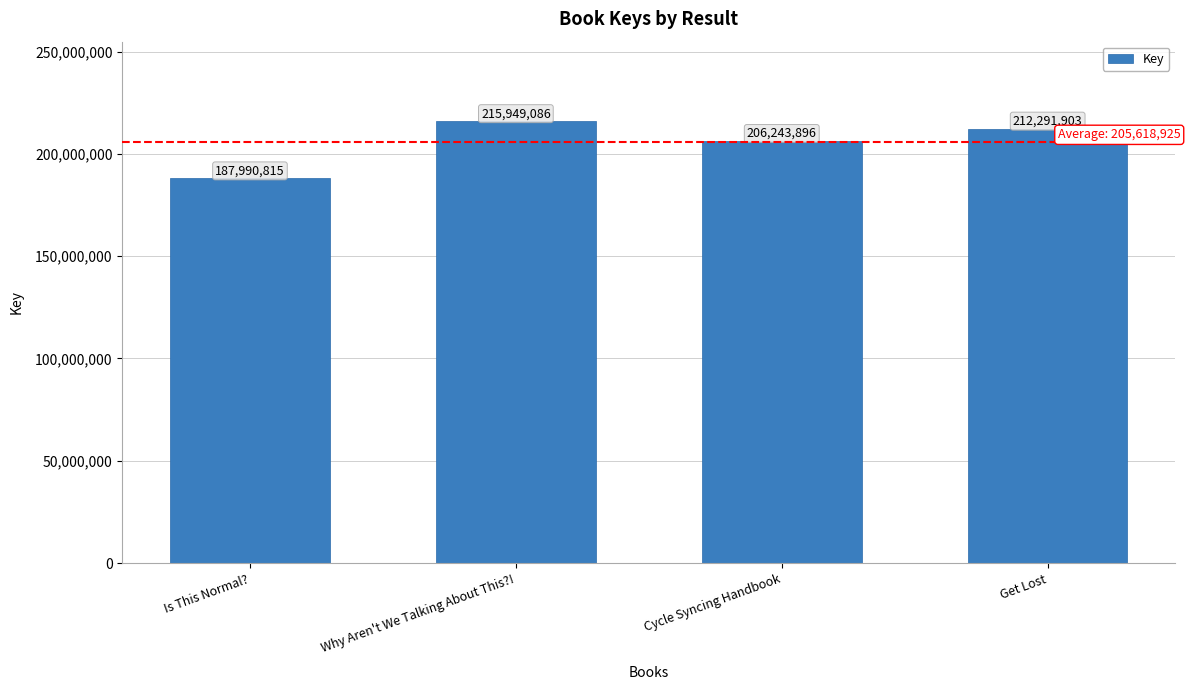

List the labels in order of value, smallest first.

Is This Normal?, Cycle Syncing Handbook, Get Lost, Why Aren't We Talking About This?!